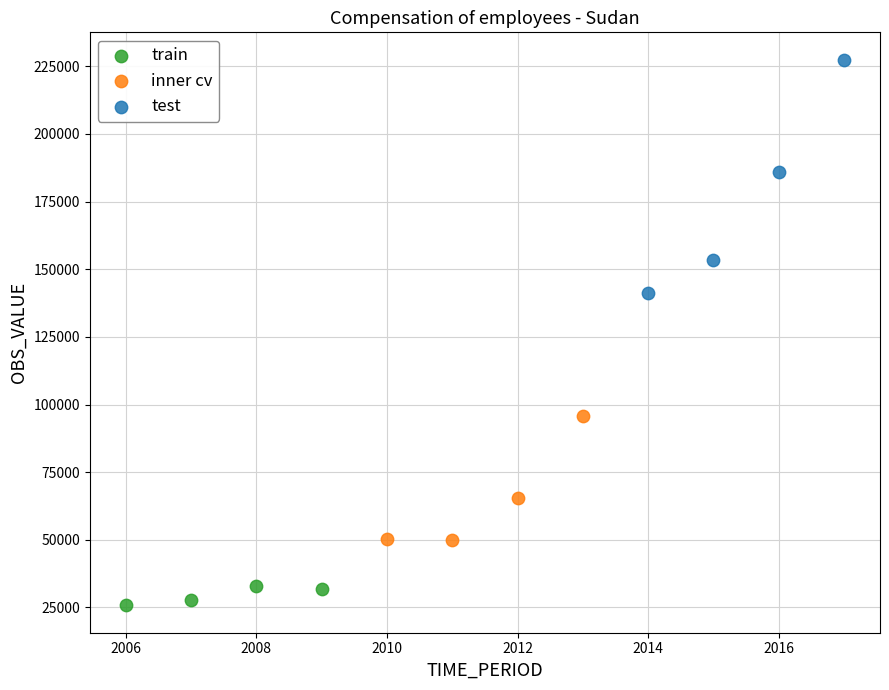

Which series reaches the minimum Y coordinate?

train